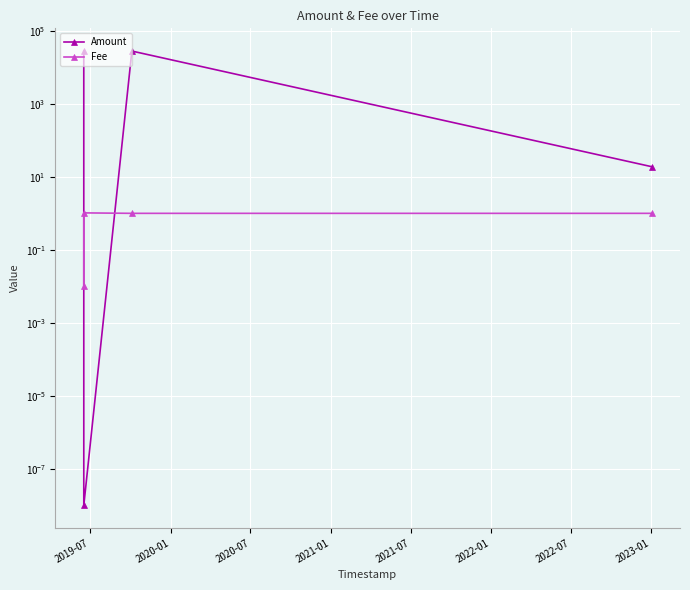

What is the highest value of the Fee series?

1.0